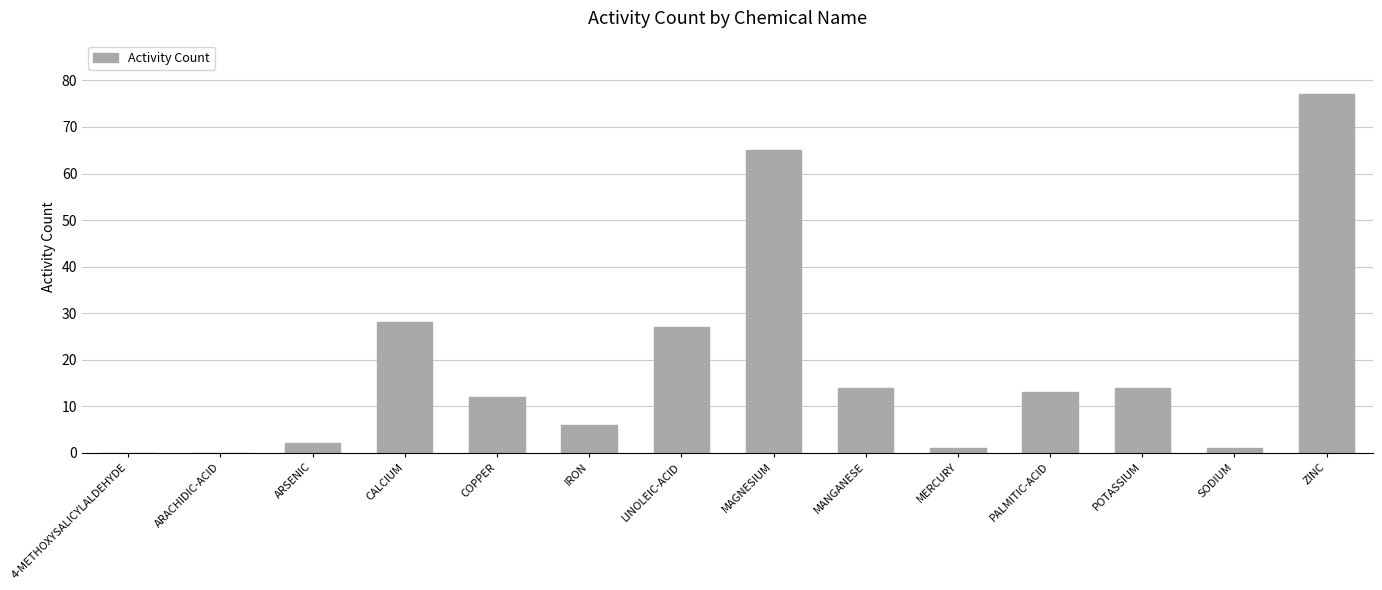

How many series are shown in this chart?

1